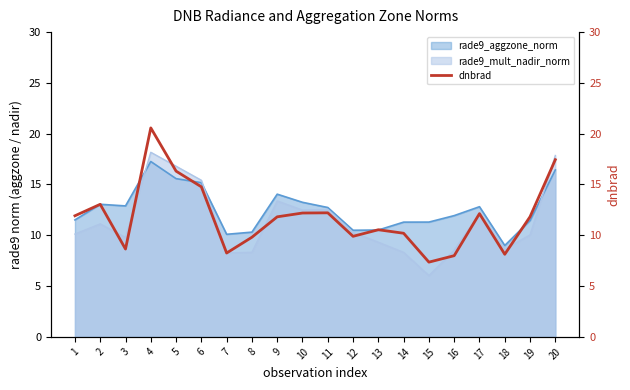

What is the approximate value at 10?

12.2